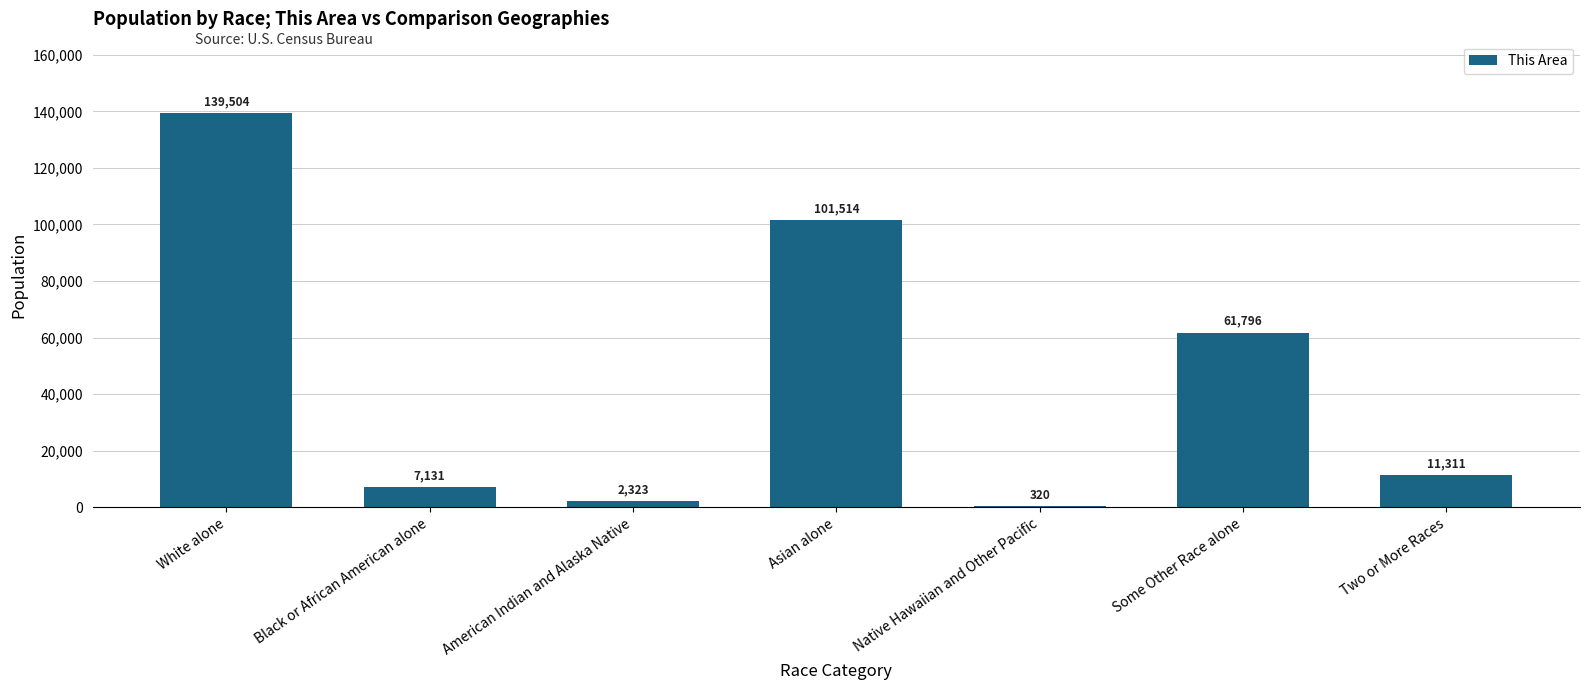

Is it true that the value at American Indian and Alaska Native is 2323?

True